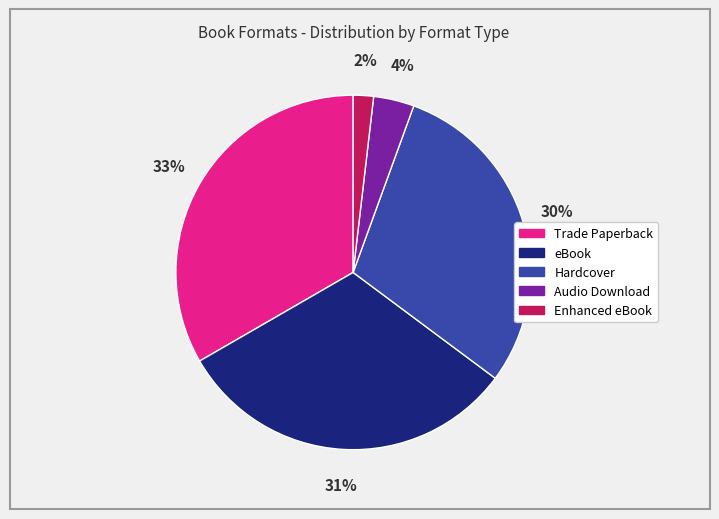

Is it true that Audio Download is 4% of the pie?

True